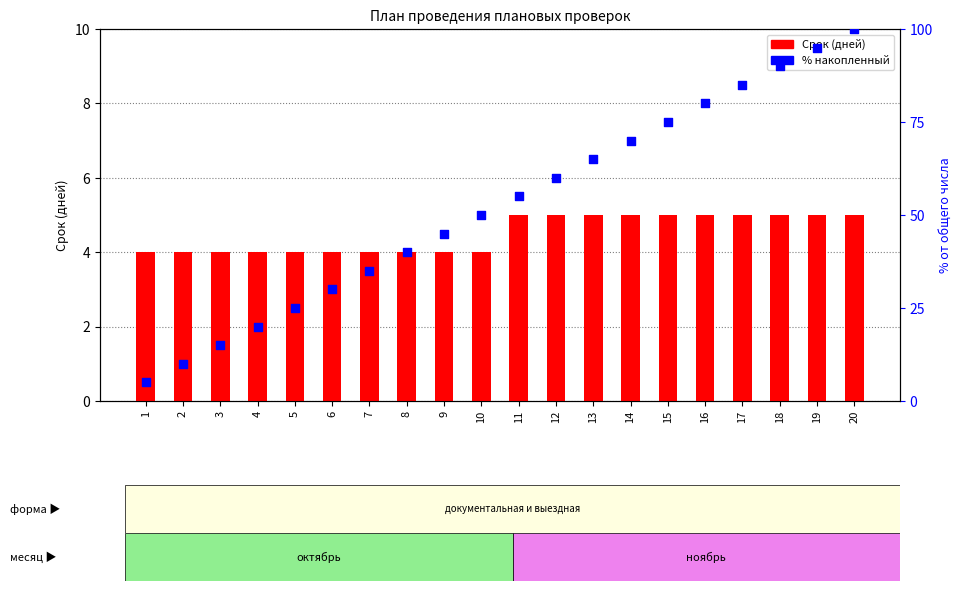

At how many categories does at least one series exceed 56?

9